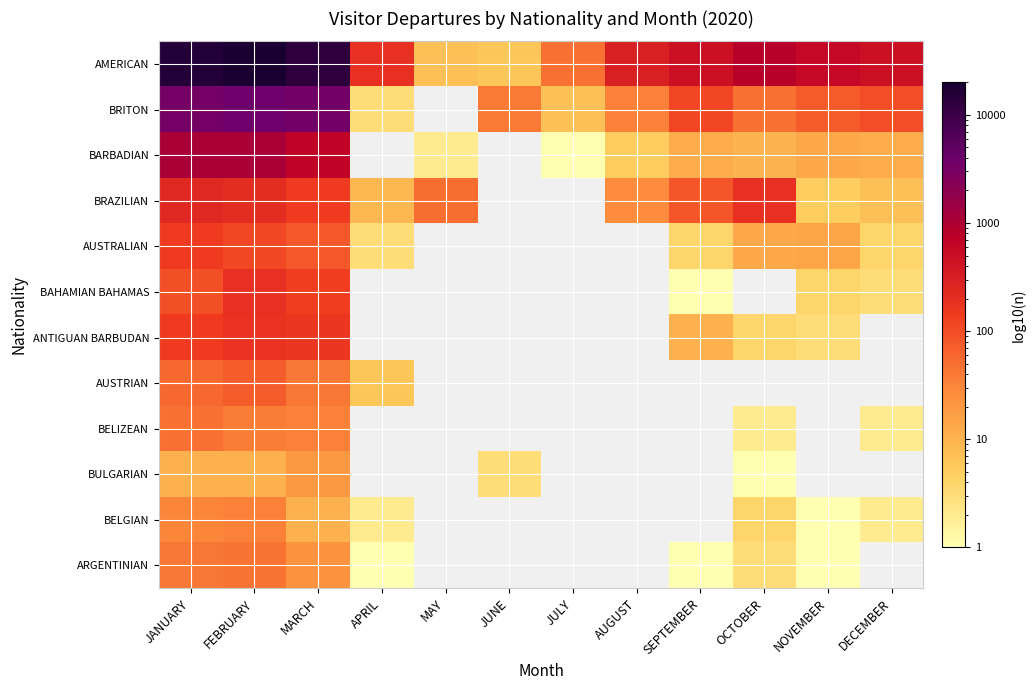

The ANTIGUAN BARBUDAN series shows 165.0 at MARCH. True or false?

True